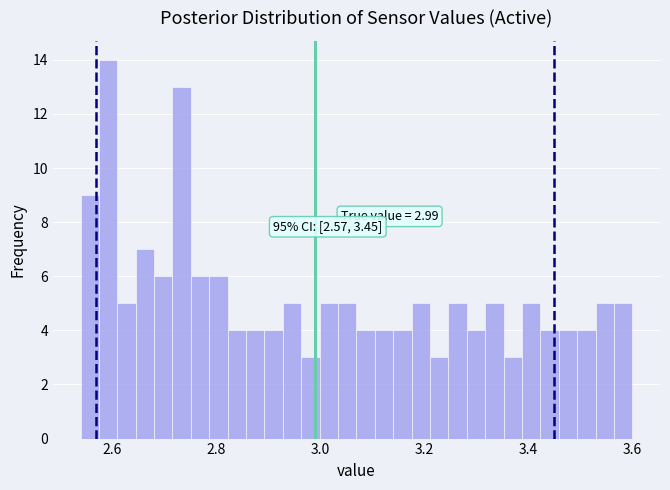

Read against the x-axis, roughly where is the centre of the tallest bar?

2.60